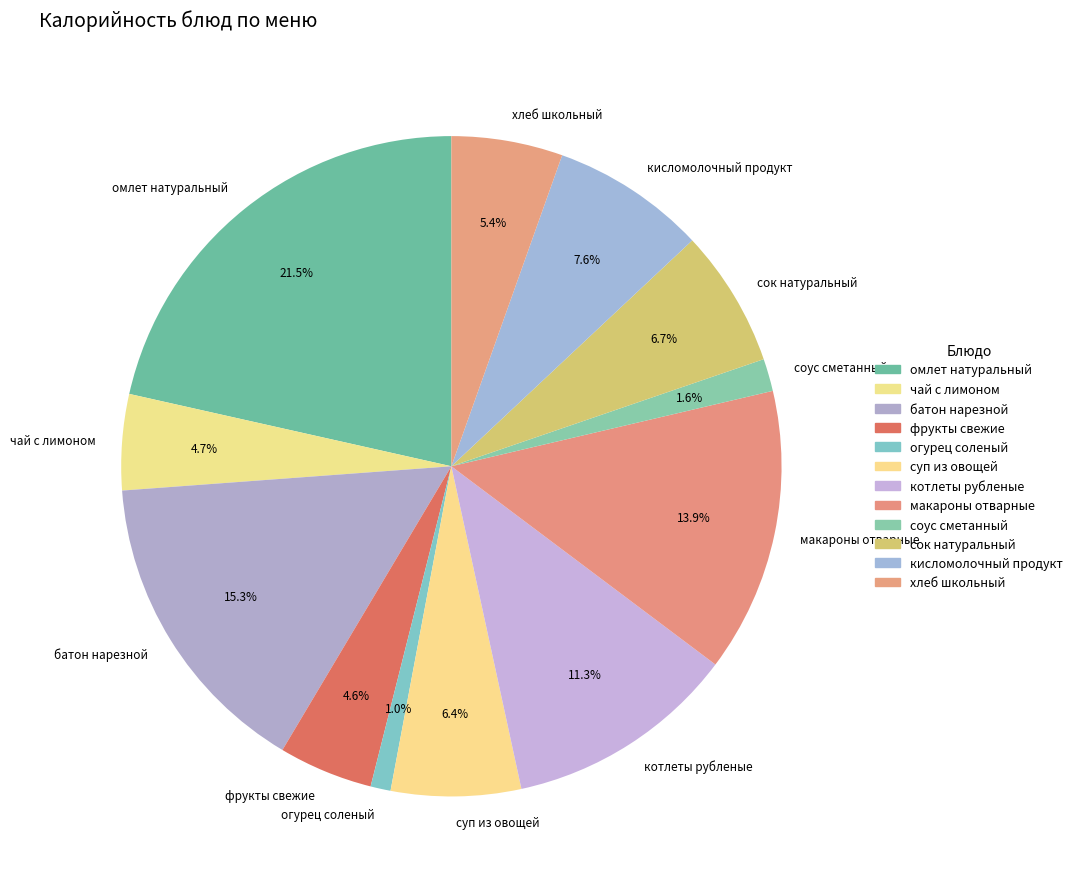

How many segments does this pie chart have?

12